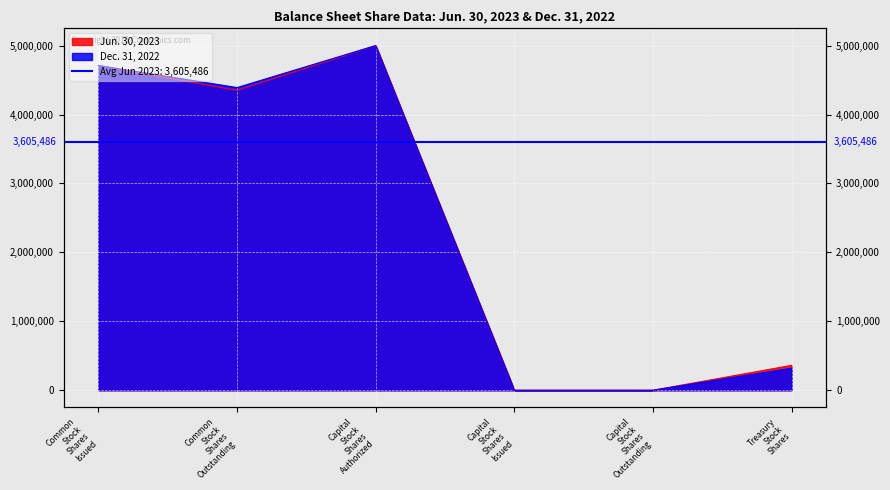

Which has a higher value, Treasury Stock Shares or Common Stock Shares Issued?

Common Stock Shares Issued